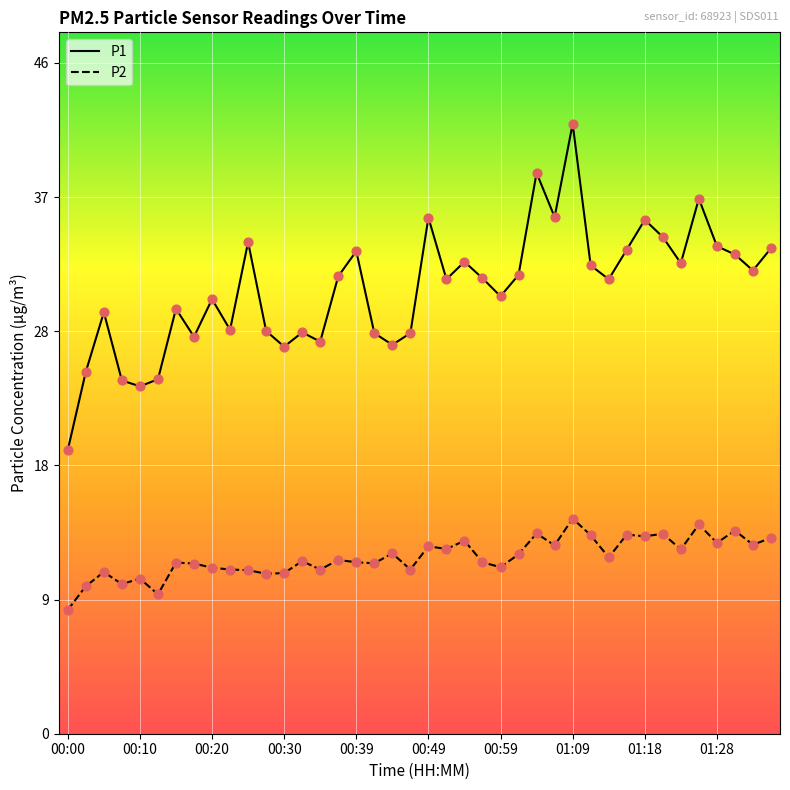

Which series has the widest spread of values?

P1